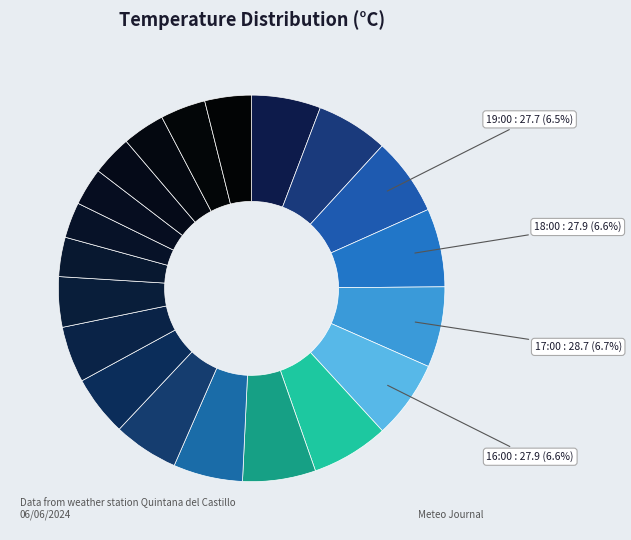

What is the smallest slice in the pie chart?

07:00